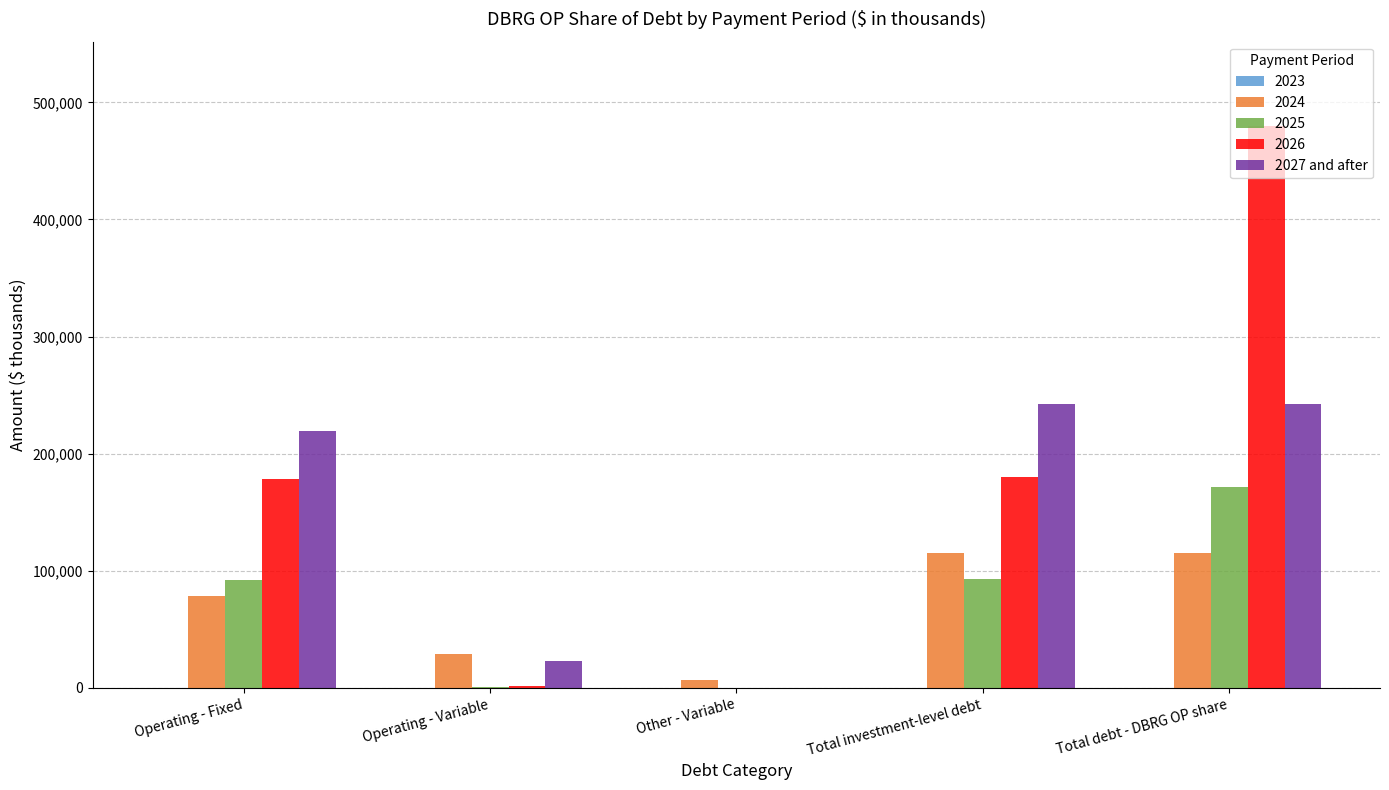

True or false: 2025 has a value of 78537 at Other - Variable.

False